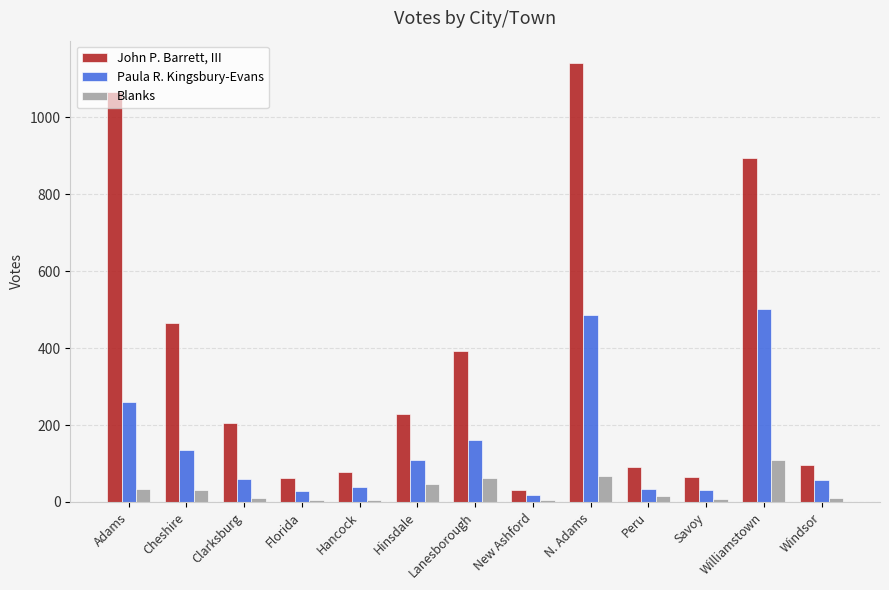

What position from the left is Williamstown?

12